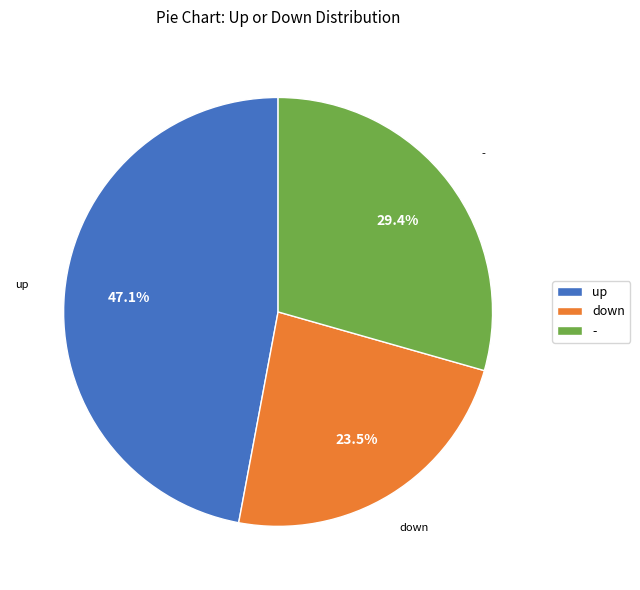

What percentage is NOT represented by down?

76.5%